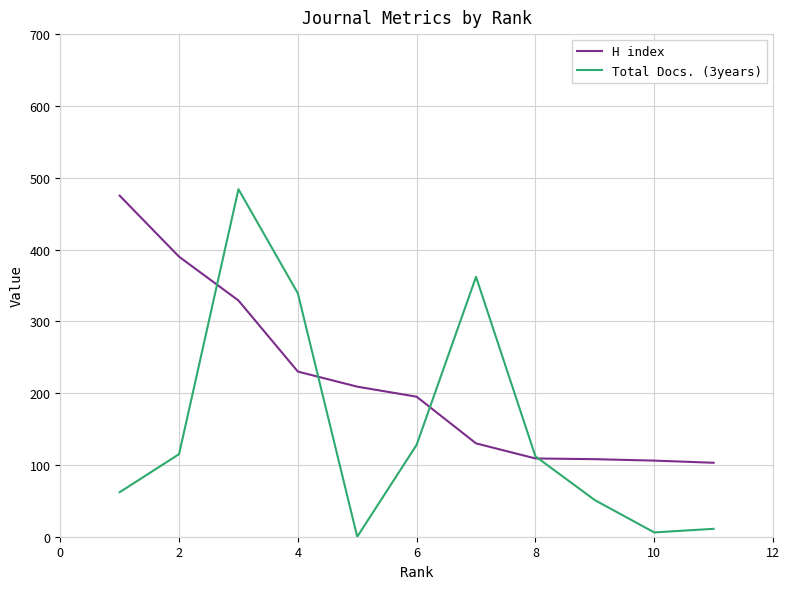

How many series are shown in this chart?

2